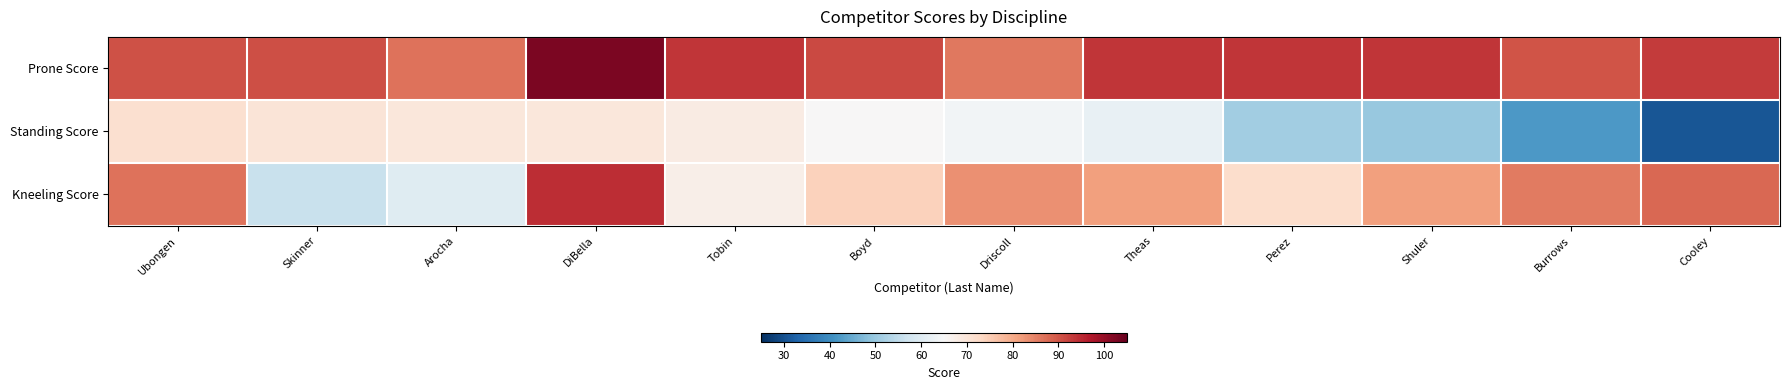

What is the total value across all series at Tobin?

229.3